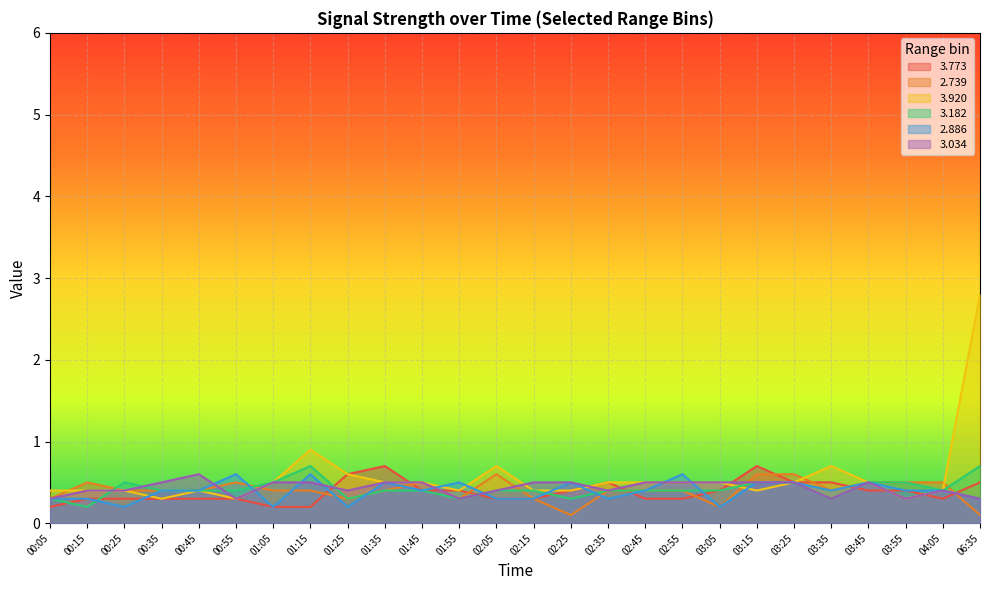

What is the sum of all   3.920 values?

14.7